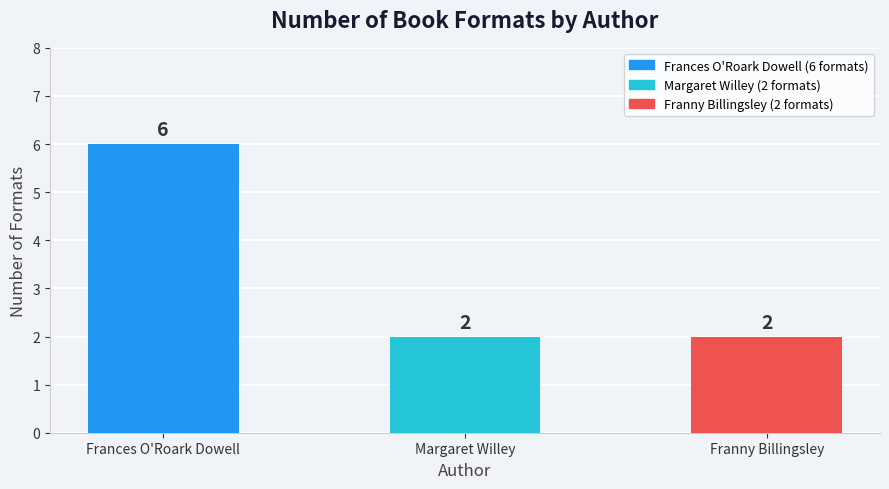

How many values are between 2 and 6?

3